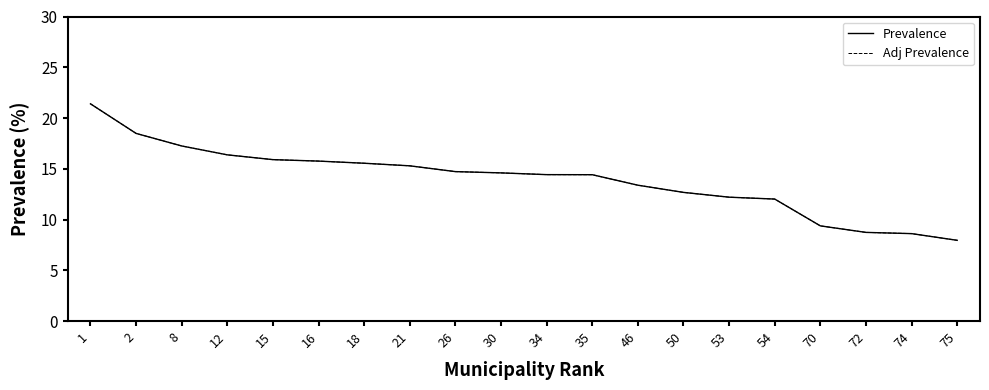

True or false: Prevalence and Adj Prevalence cross at least once.

False